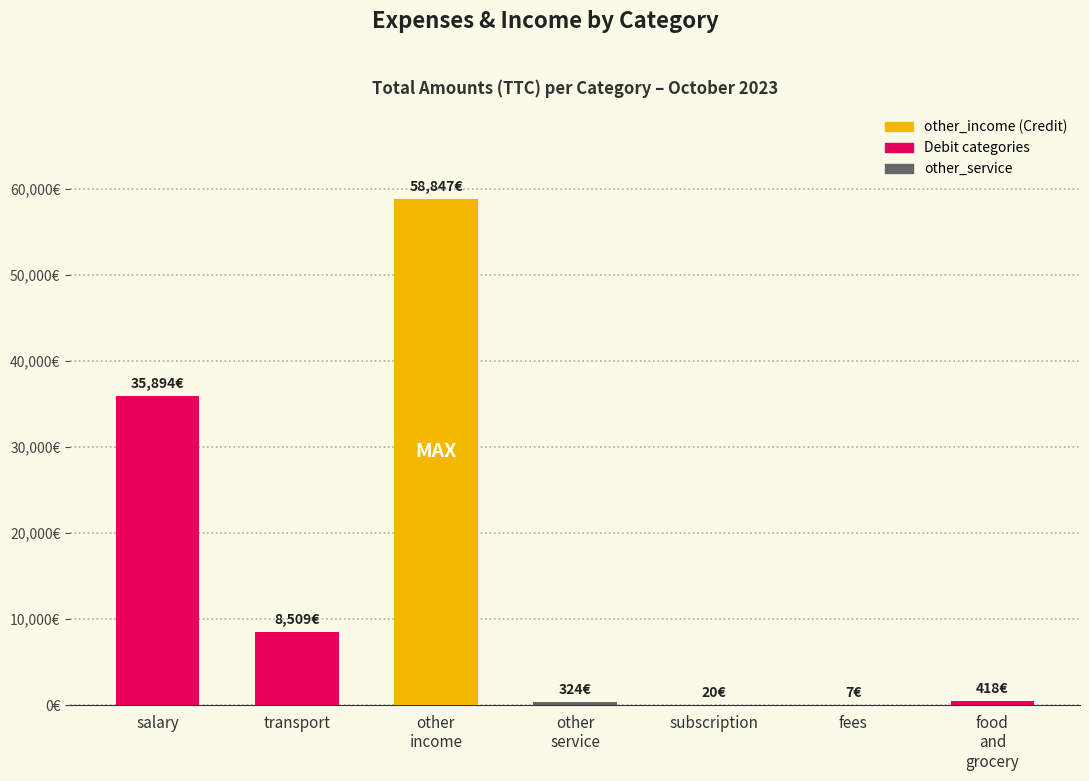

What position from the left is other
income?

3